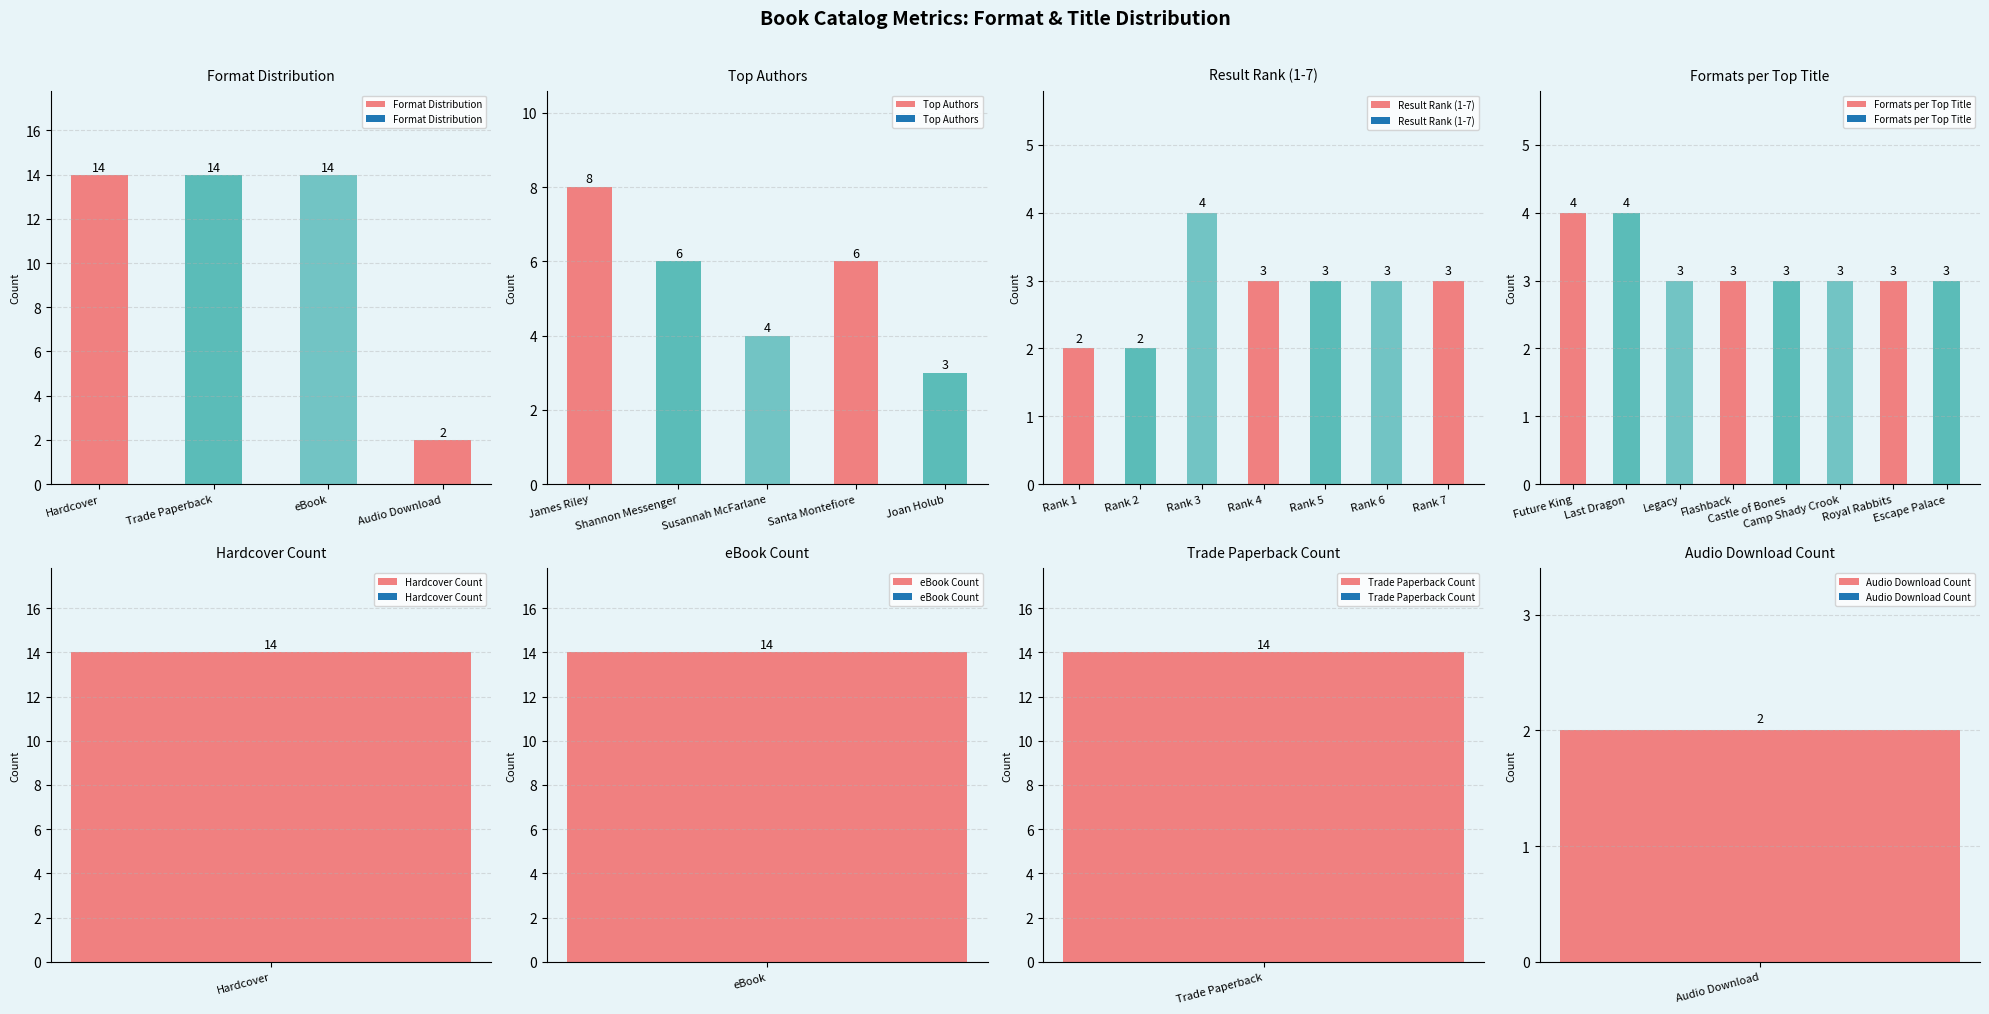

What is the lowest value of the Audio Download series?

2